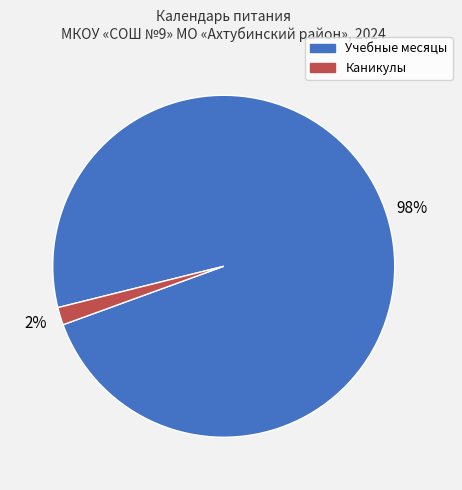

Is there a majority slice in this chart?

Yes